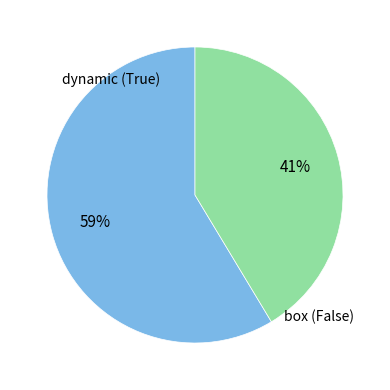

To the nearest percent, what is the average slice percentage?

50%